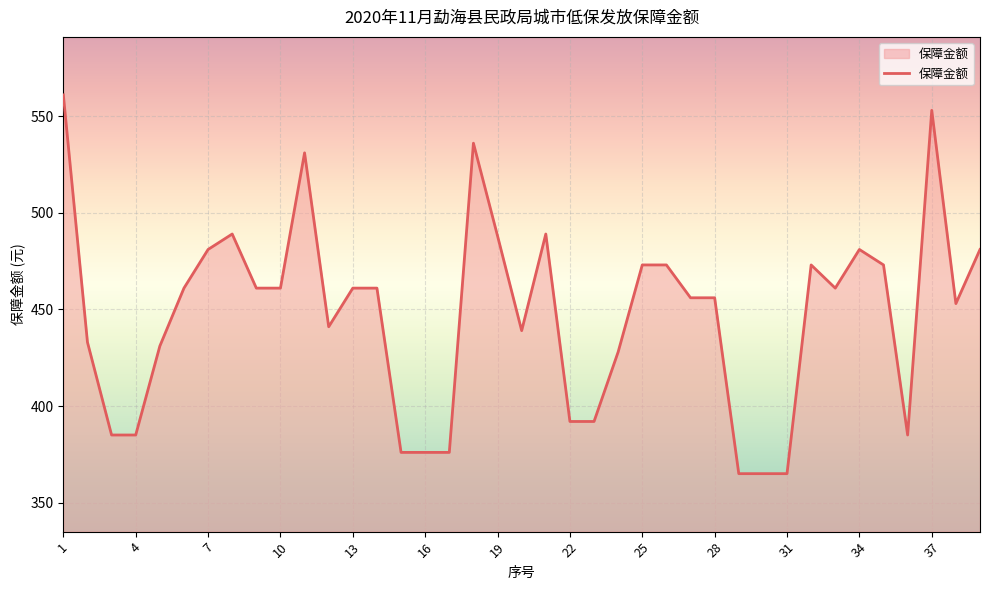

What is the maximum value shown in the chart?

561